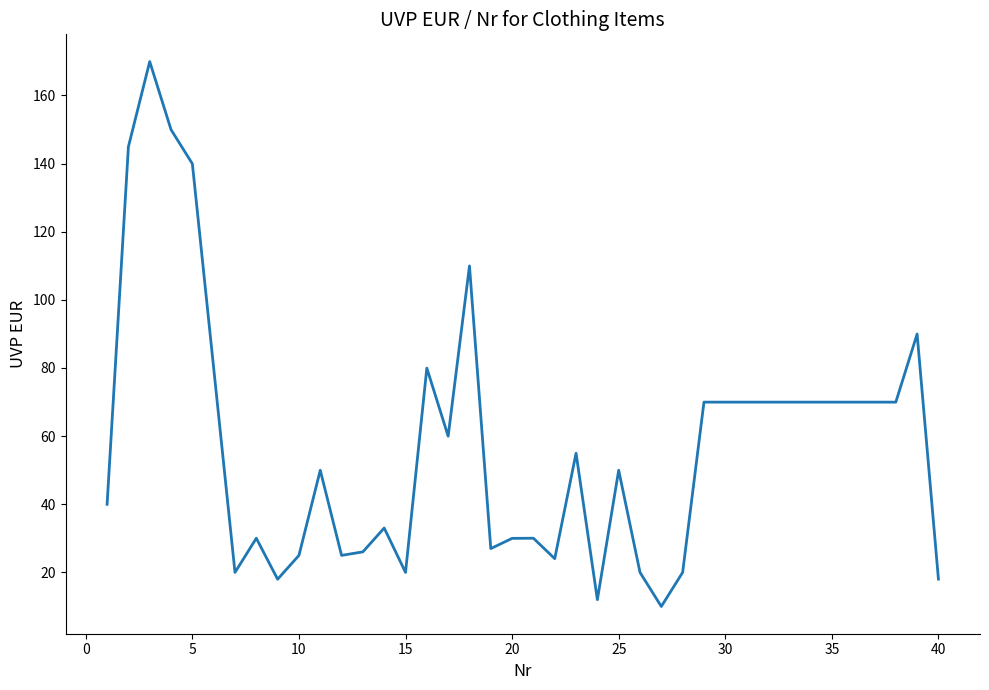

What is the difference between the maximum and minimum values?

160.0